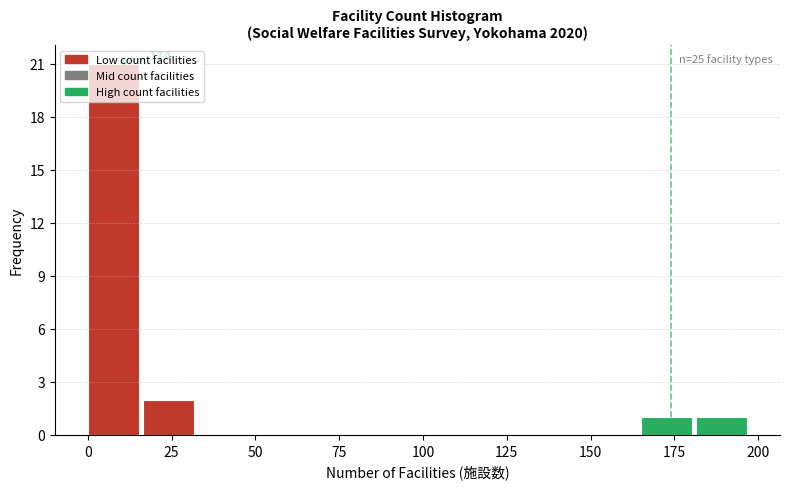

Around what value on the x-axis is the tallest bar? Give the approximate position of its centre, as read against the axis.

10